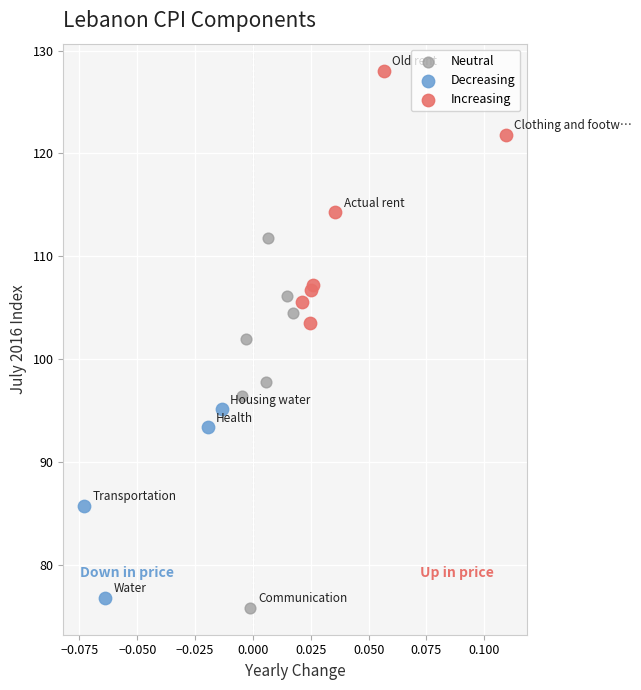

What are all the series names shown in the legend?

Neutral, Decreasing, Increasing